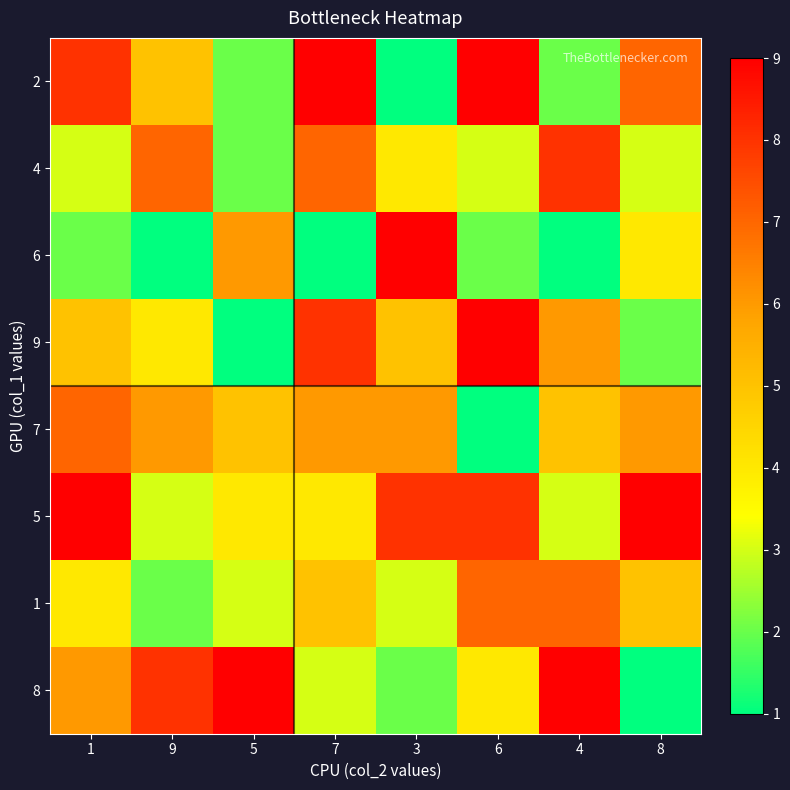

At which category is the sum across all series the highest?

1